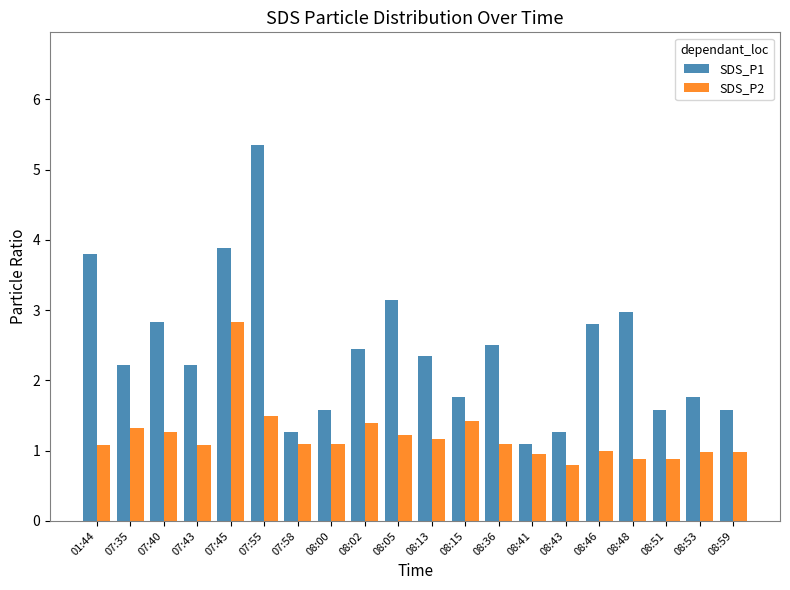

Rank the series at 08:36 from lowest to highest value.

SDS_P2, SDS_P1